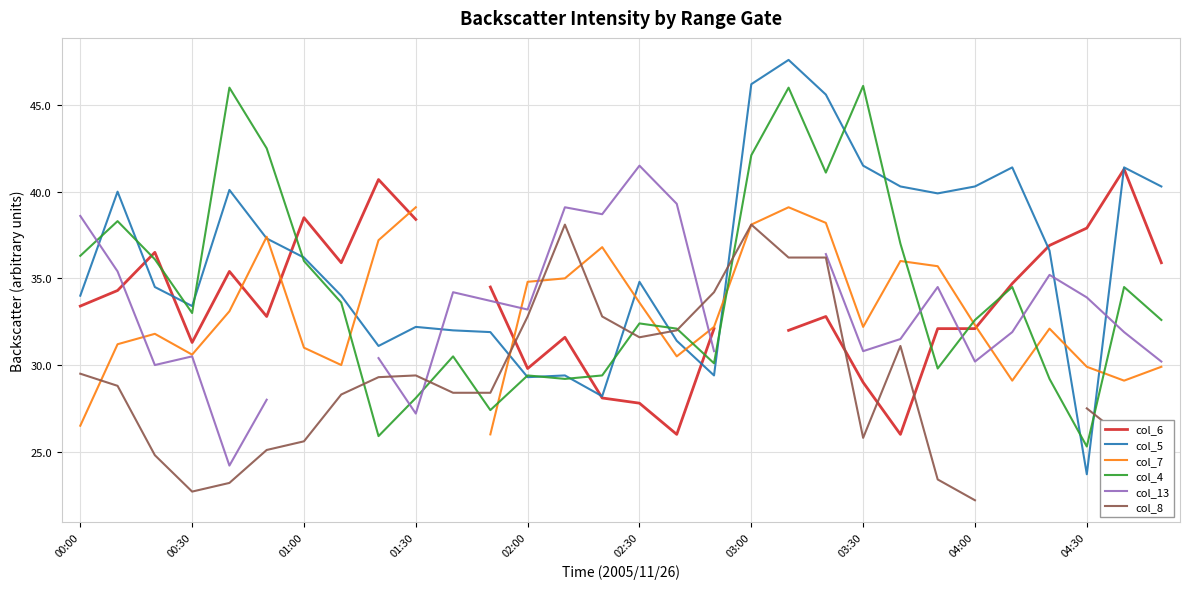

True or false: col_5 has a value of 6.2 at 02:00.

False